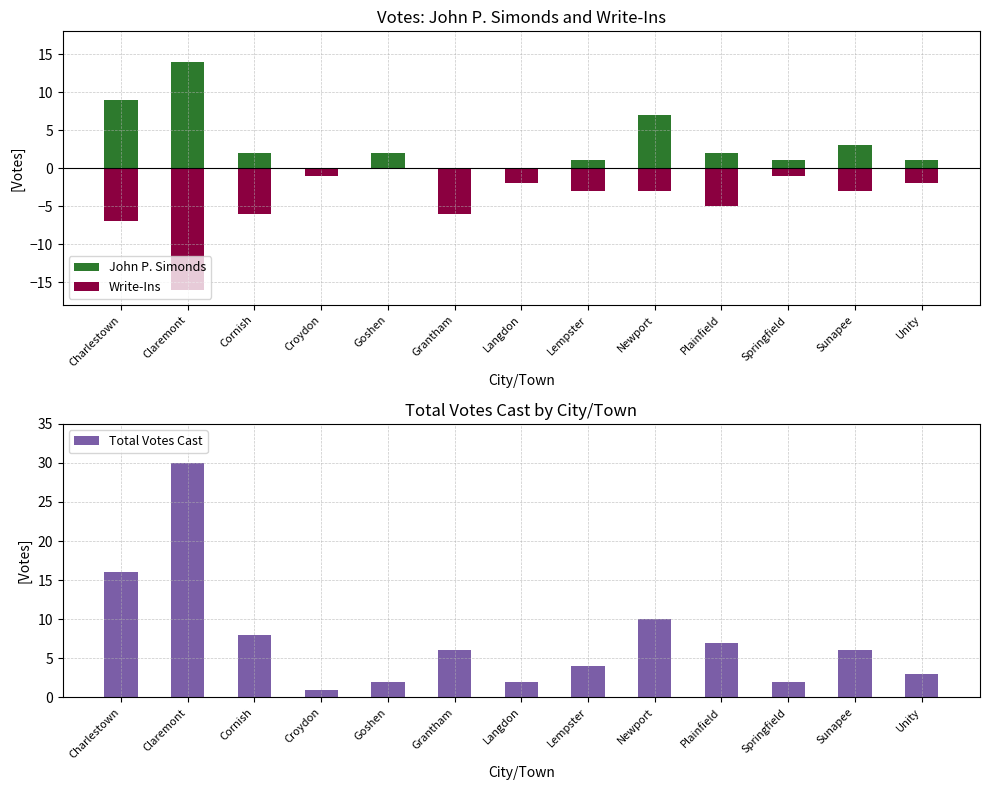

The value of Write-Ins at Newport is -2. True or false?

False